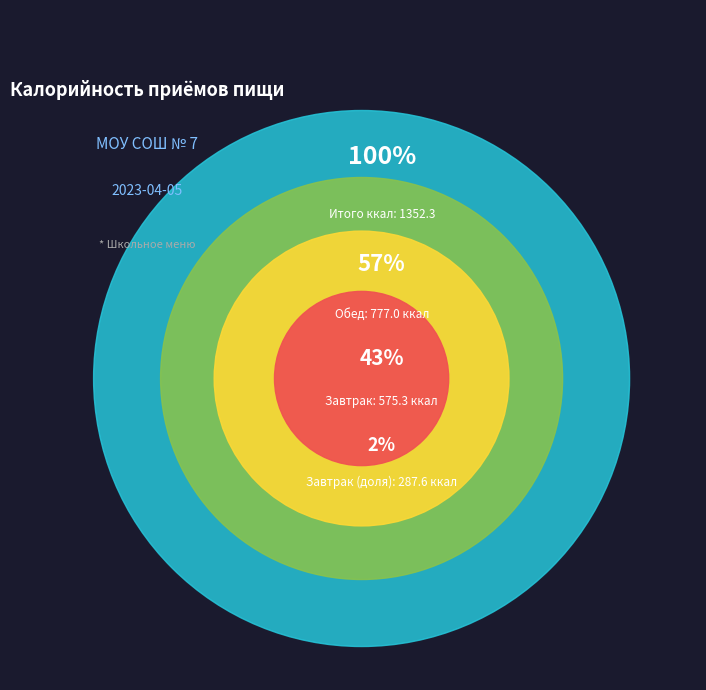

True or false: Завтрак accounts for 43% of the total.

True